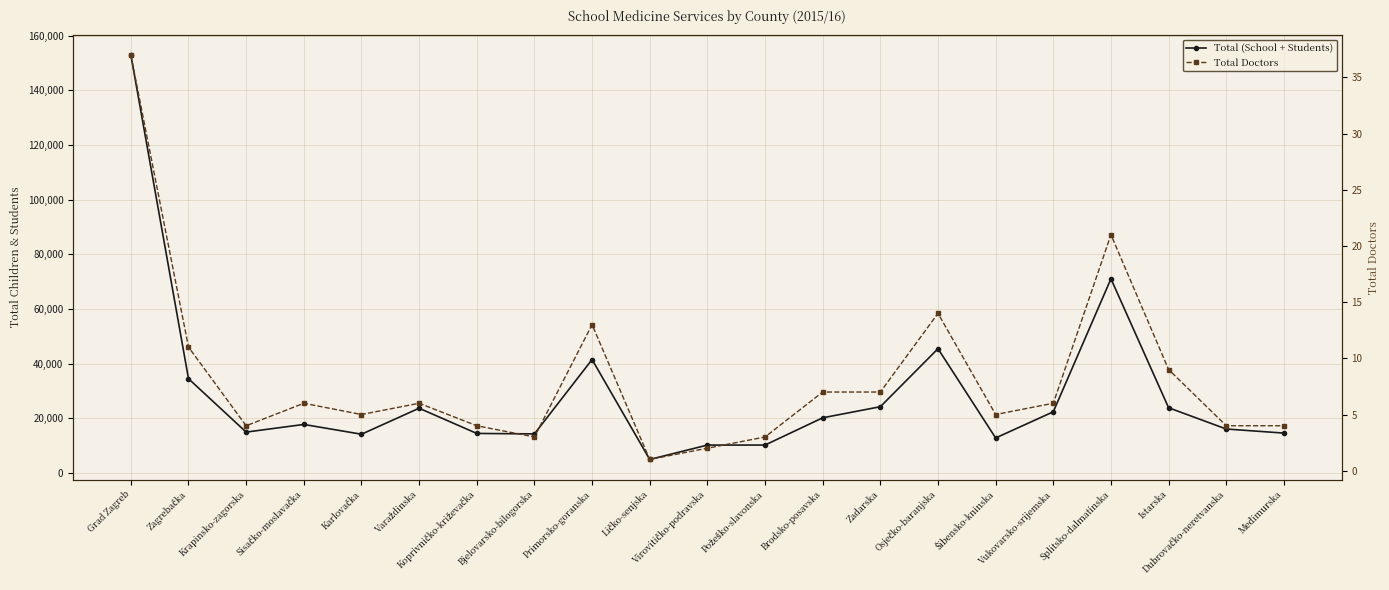

What is the difference between the highest and lowest values at Varaždinska?

23700